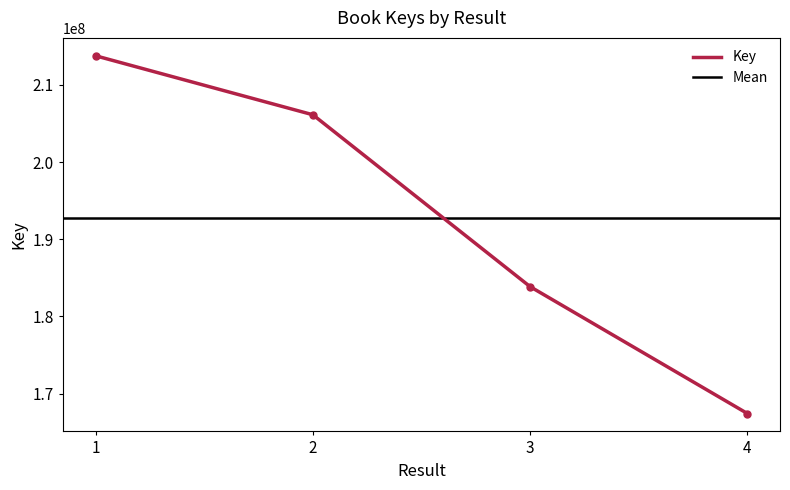

The chart shows a value of 280791902 at 2. True or false?

False